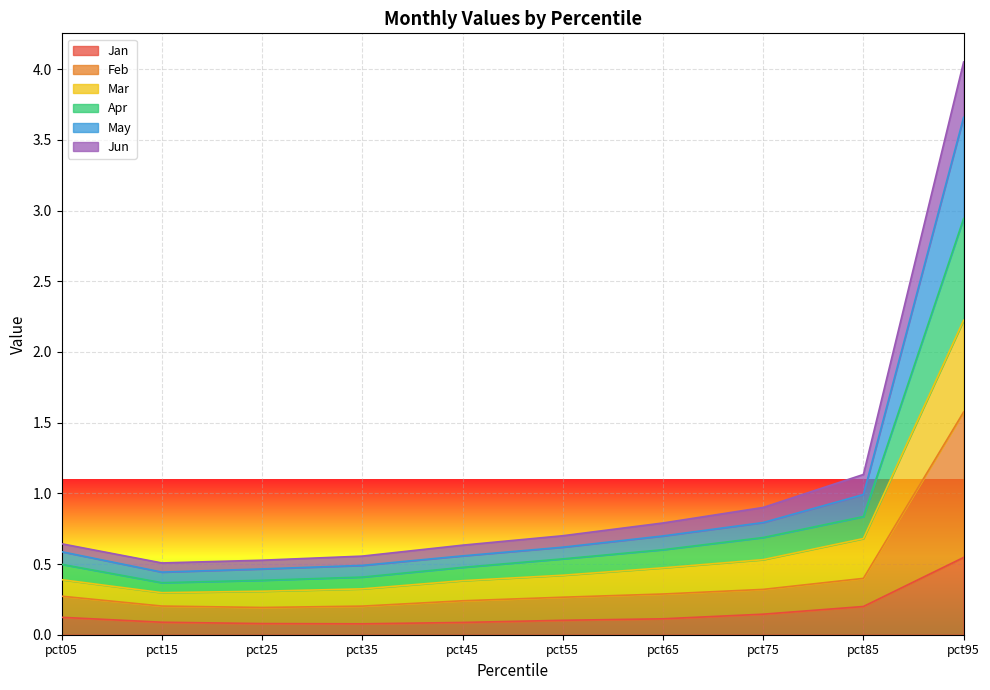

How many lines are shown in the chart?

6